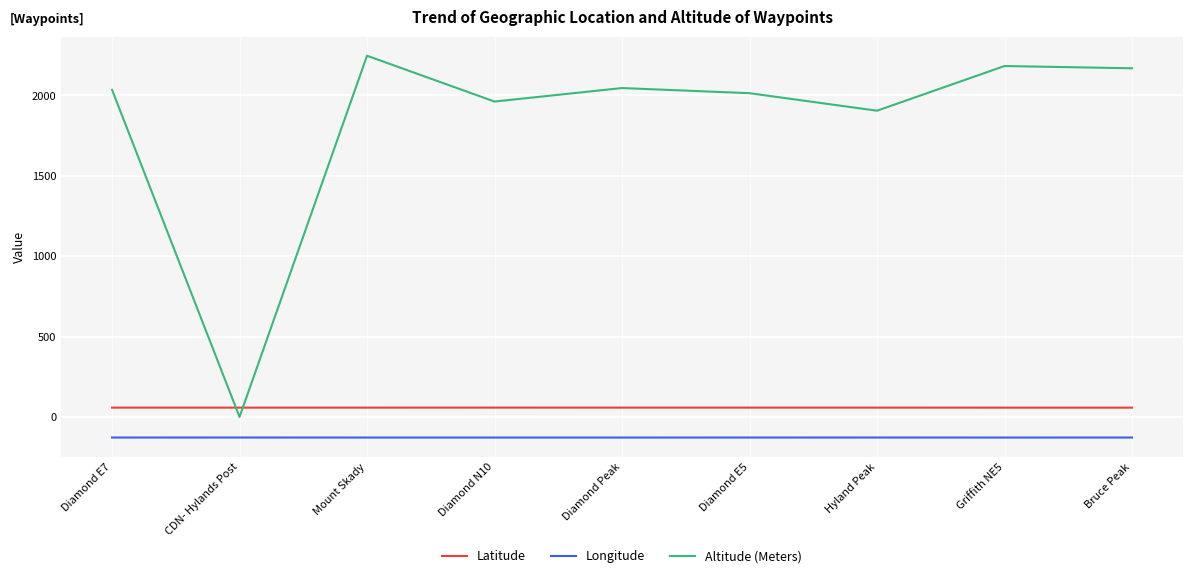

True or false: Longitude and Latitude intersect in this chart.

False